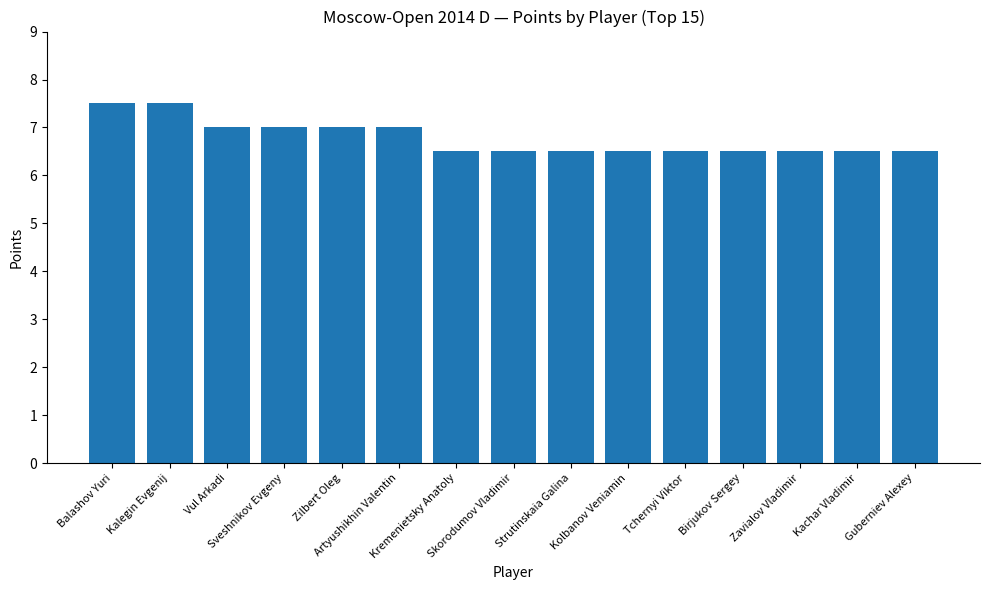

How many data points does each series have?

15